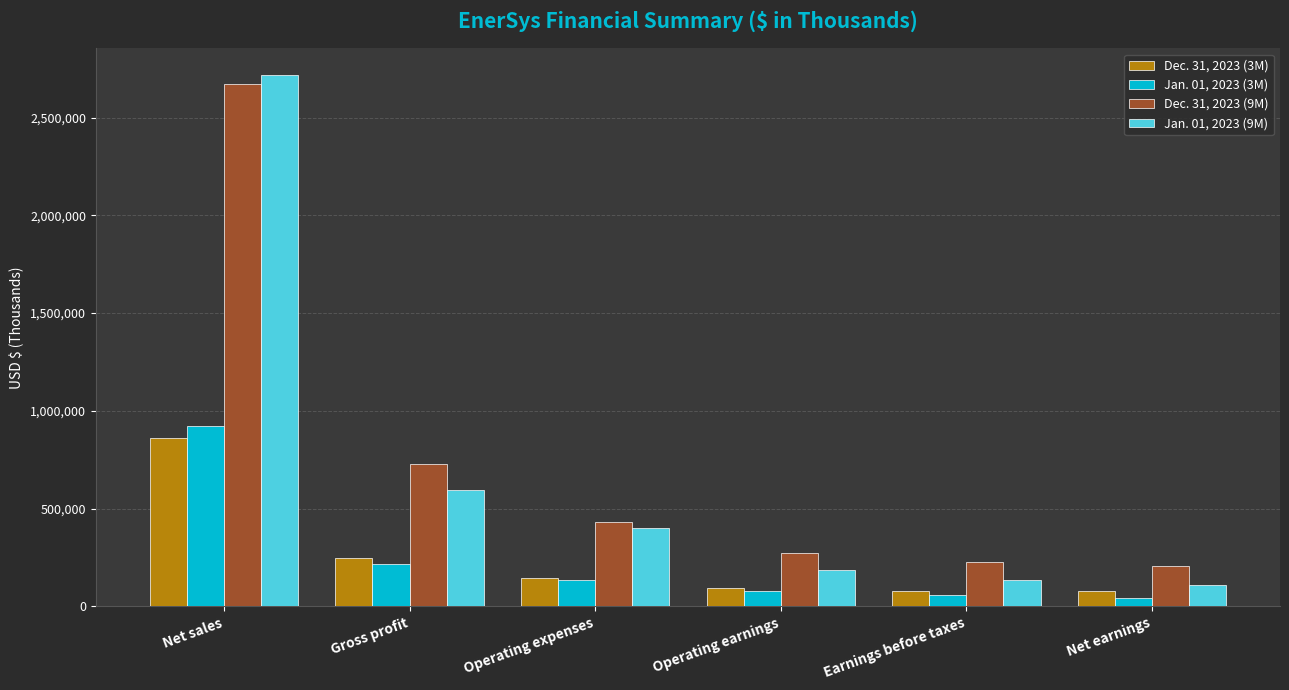

What position from the right is Earnings before taxes?

2